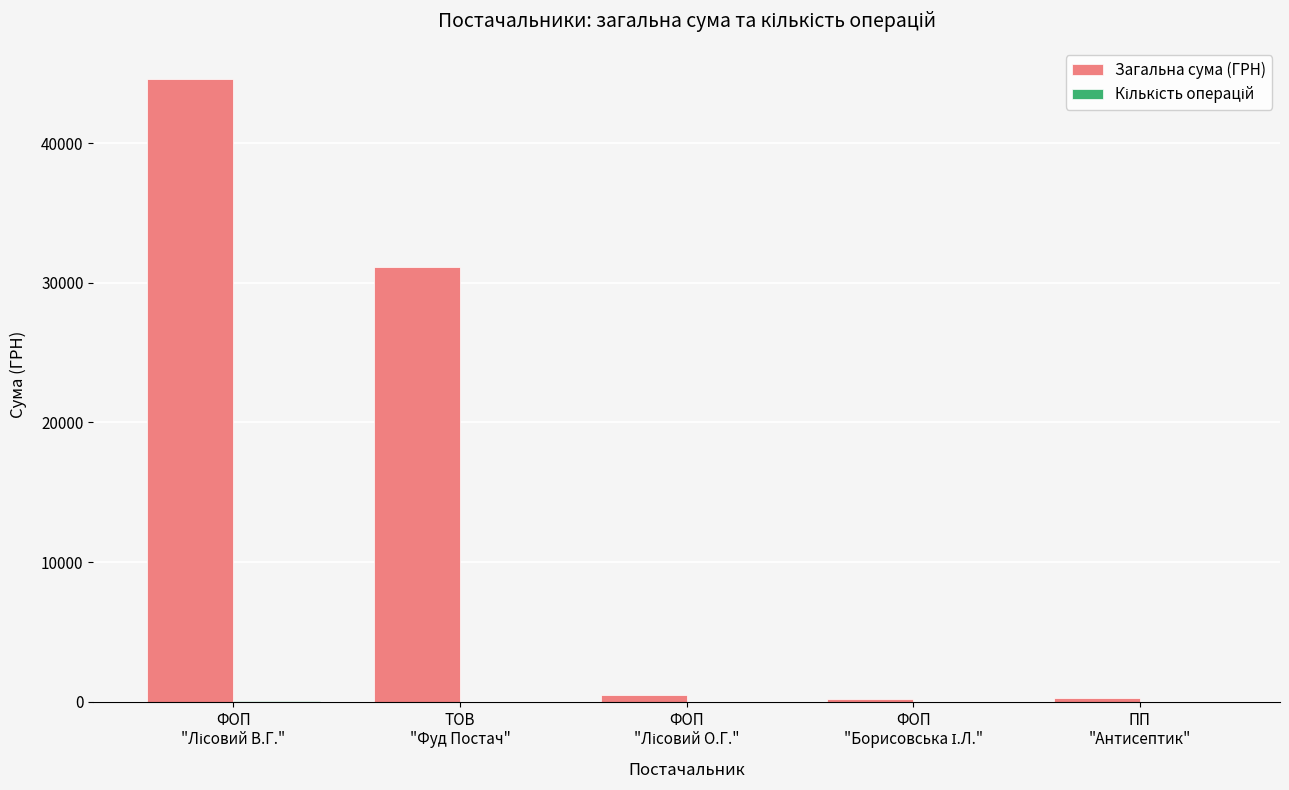

The value of Загальна сума (ГРН) at ТОВ
"Фуд Постач" is 11183.6. True or false?

False